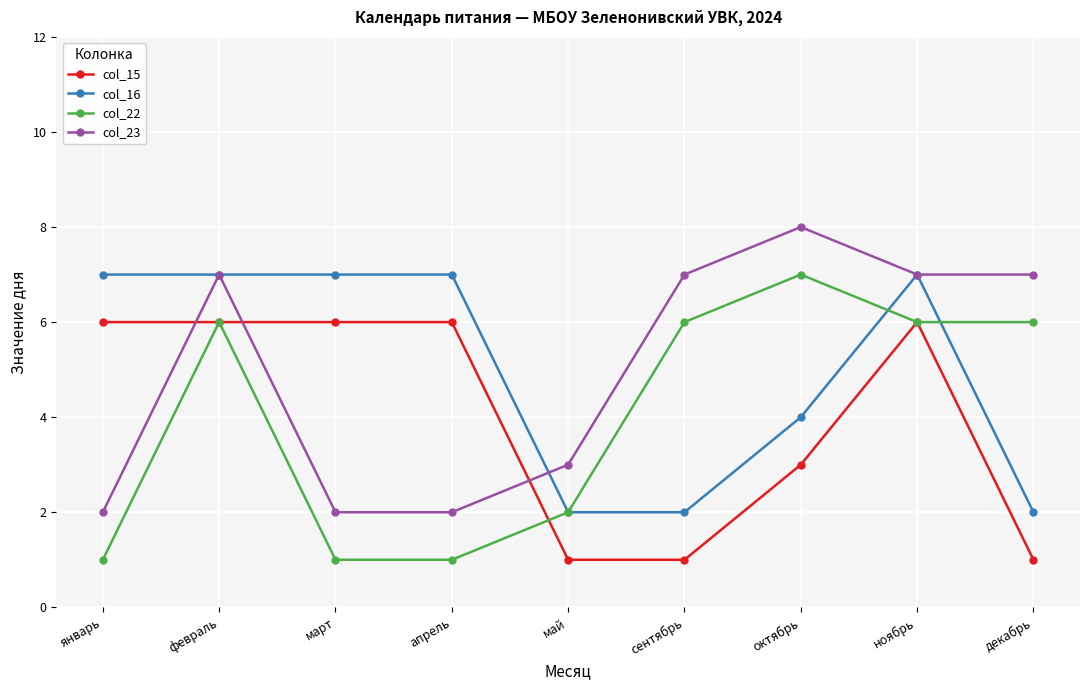

What is the total value across all series at март?

16